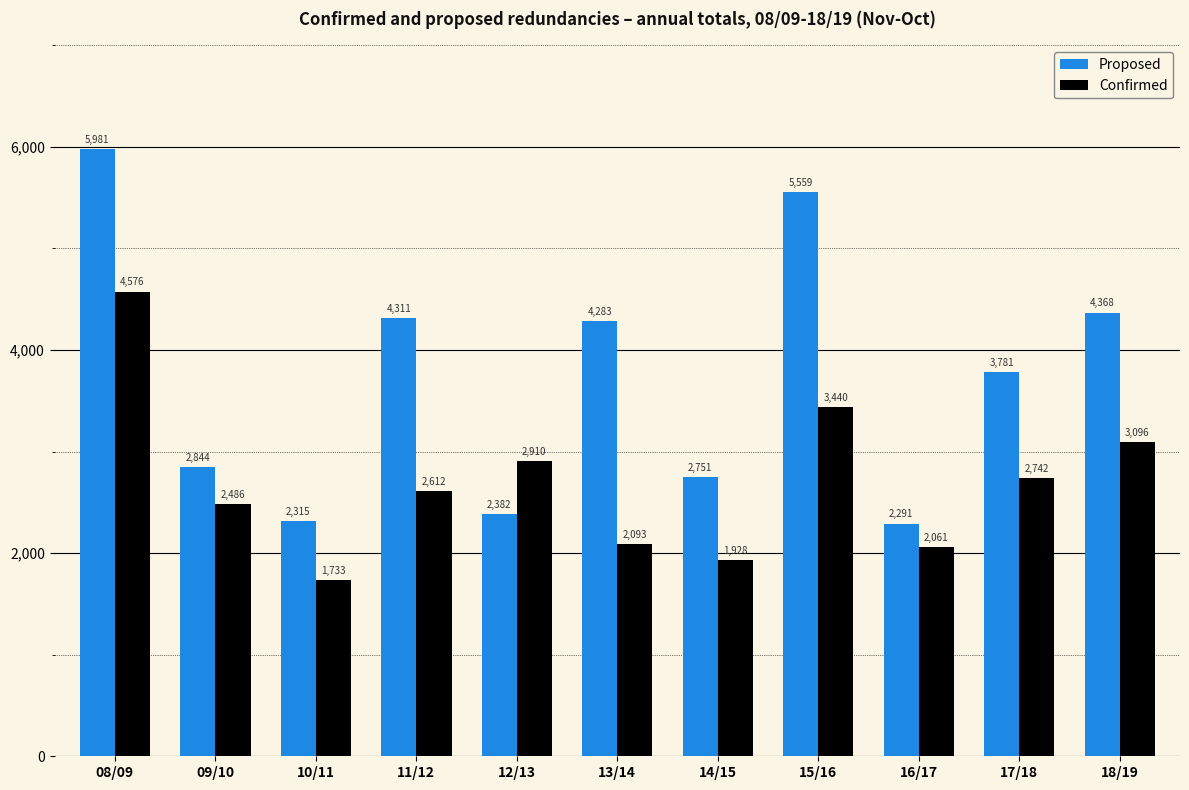

The value of Confirmed at 13/14 is 3456. True or false?

False